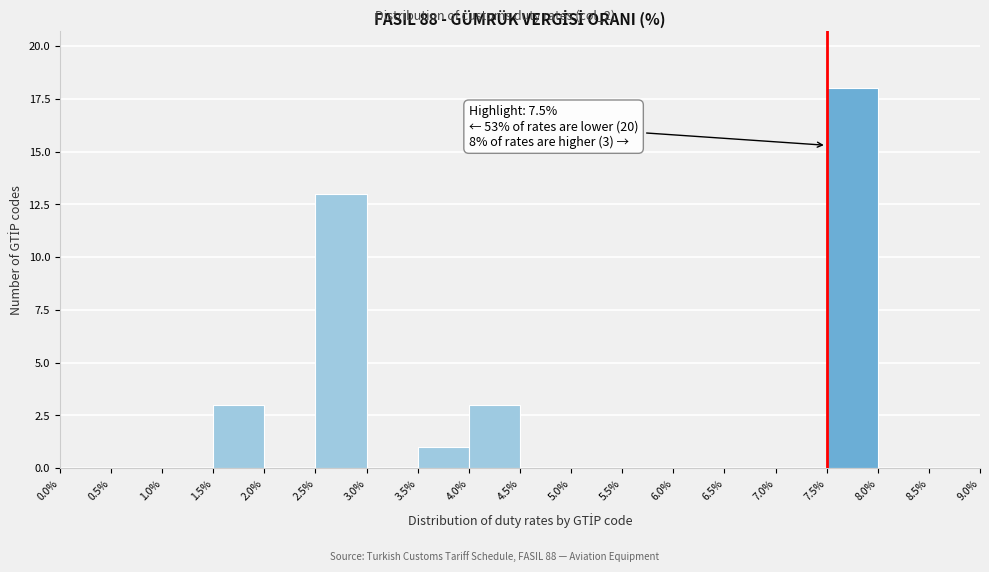

Which range on the x-axis has the tallest bar?

7.5% to 8.0%